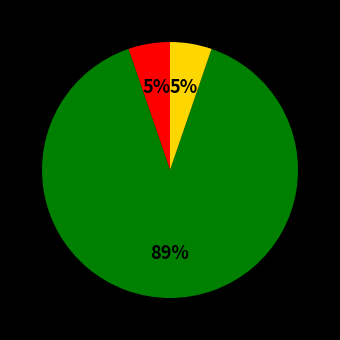

Is there a majority slice in this chart?

Yes